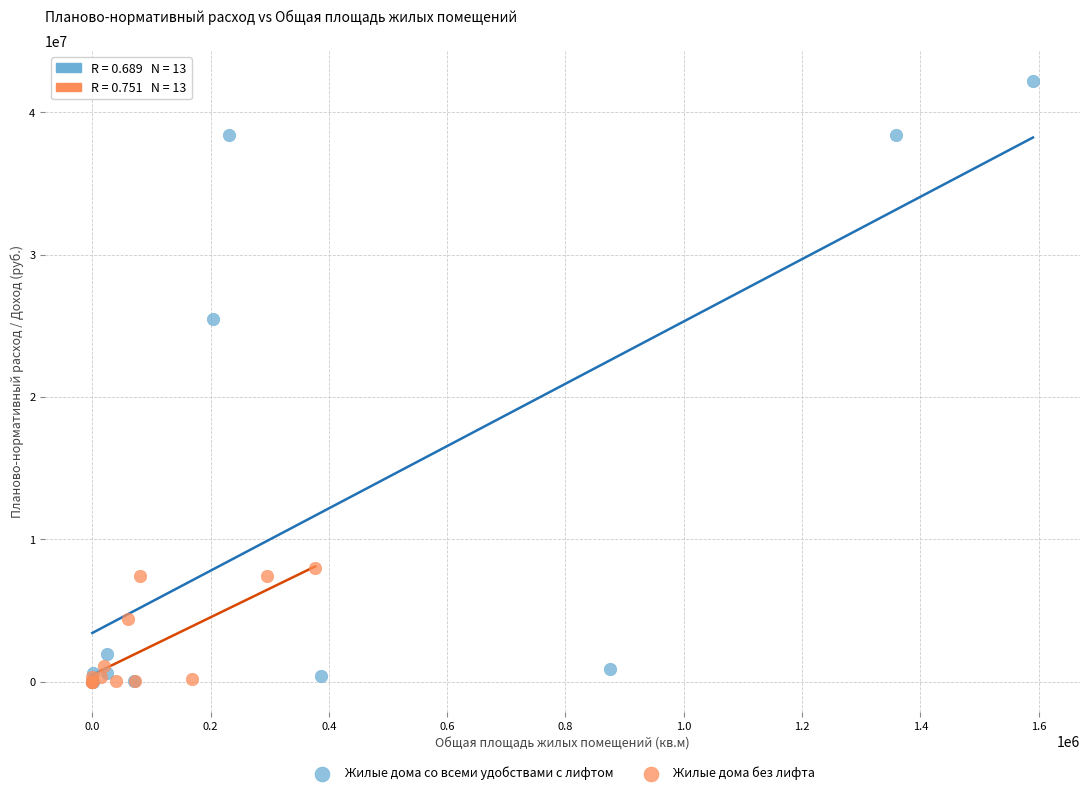

Which series reaches the maximum Y coordinate?

Жилые дома со всеми удобствами с лифтом